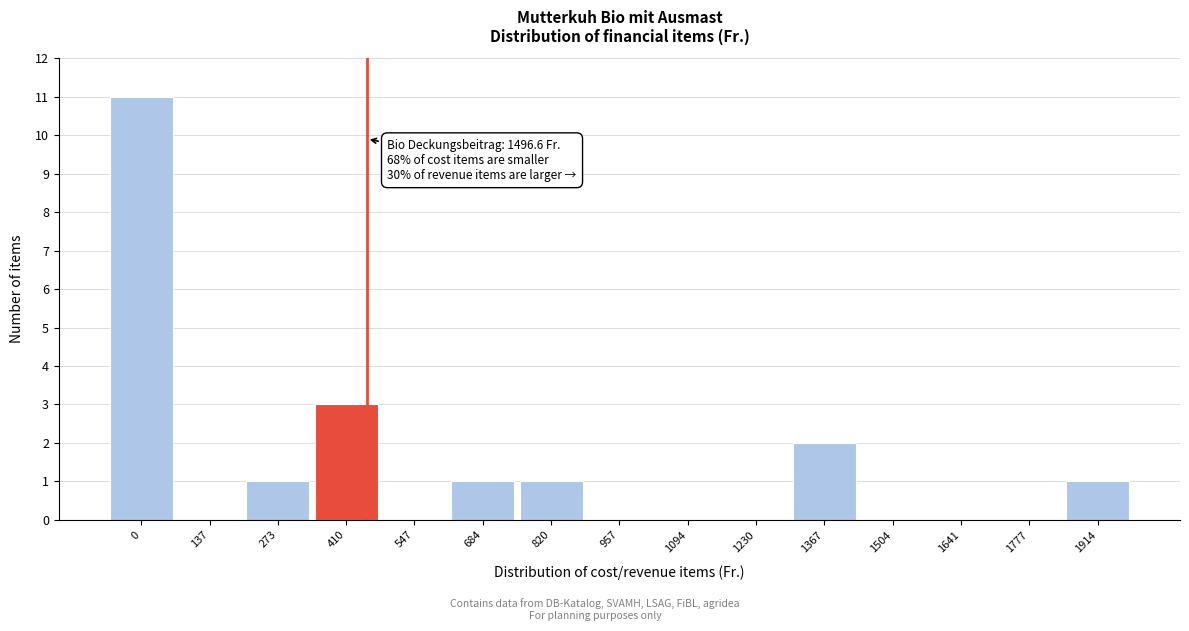

Reading left to right, what are all the values shown in this chart?

0=11	137=0	273=1	410=3	547=0	684=1	820=1	957=0	1094=0	1230=0	1367=2	1504=0	1641=0	1777=0	1914=1